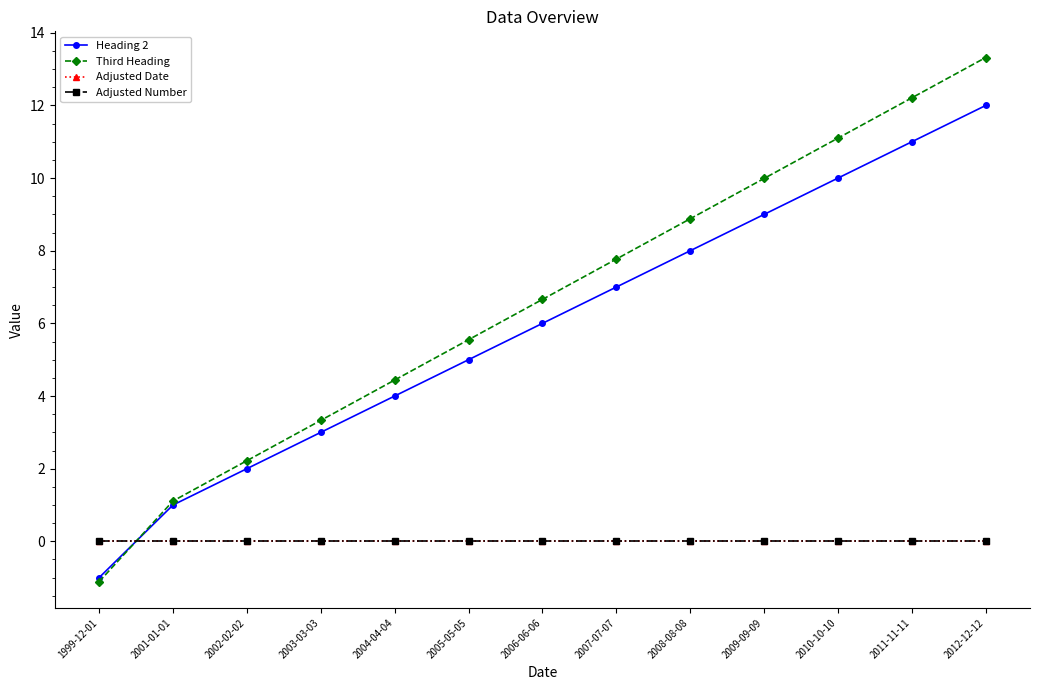

List the labels in order of Adjusted Date value, largest first.

1999-12-01, 2001-01-01, 2002-02-02, 2003-03-03, 2004-04-04, 2005-05-05, 2006-06-06, 2007-07-07, 2008-08-08, 2009-09-09, 2010-10-10, 2011-11-11, 2012-12-12